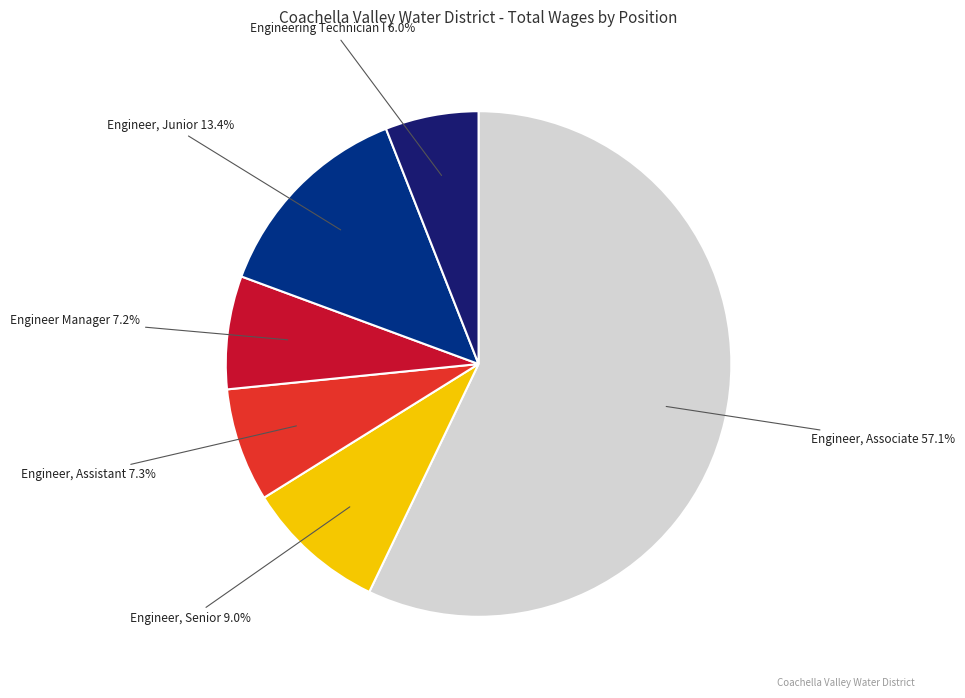

What percentage is the Engineer, Associate slice, to the nearest percent?

57%